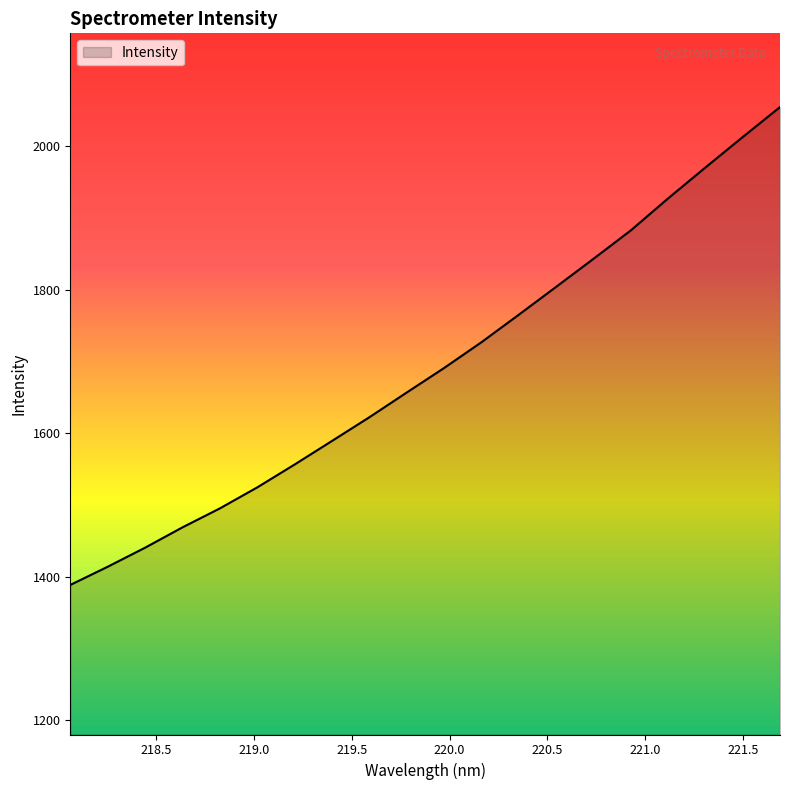

What is the difference between the maximum and minimum values?

665.6